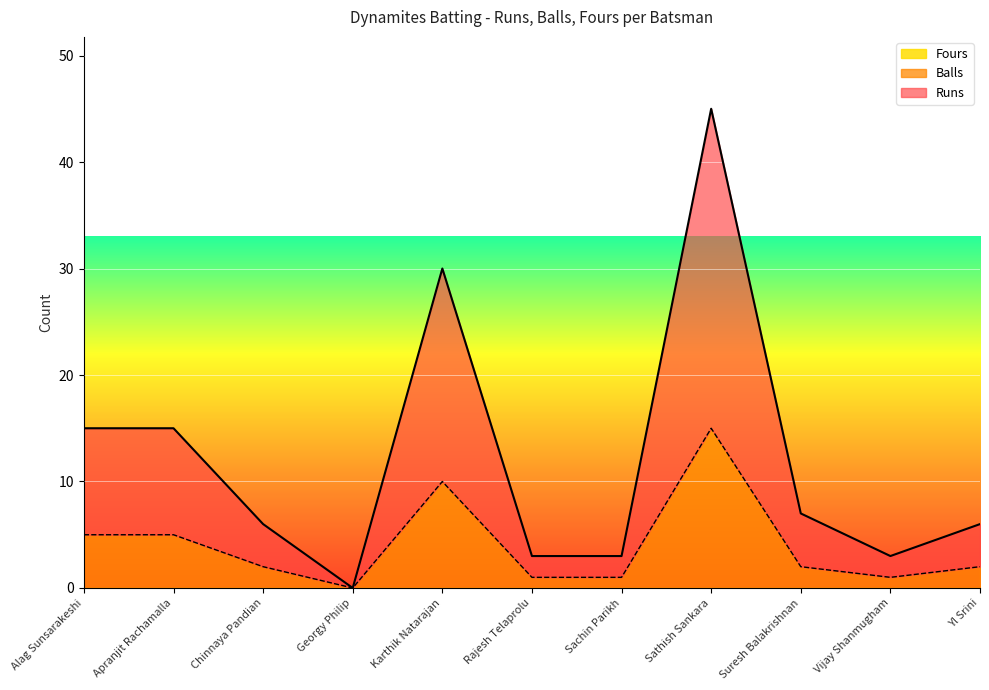

What is the label of the 5th point from the right?

Sachin Parikh